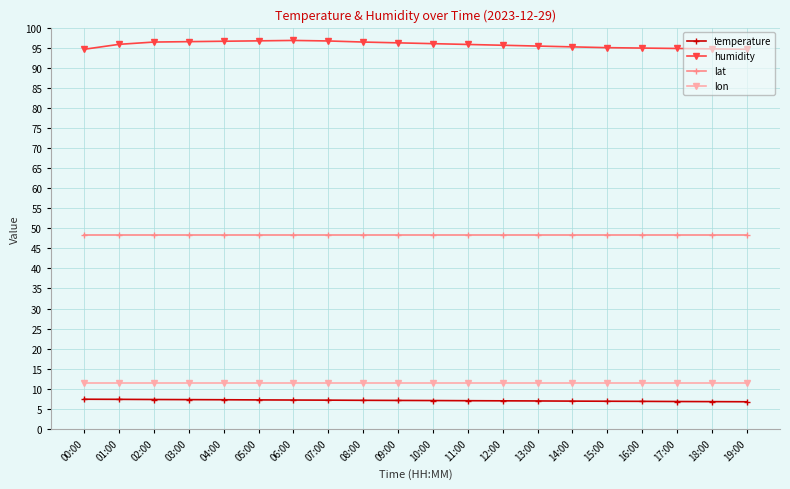

What are all the series names shown in the legend?

temperature, humidity, lat, lon